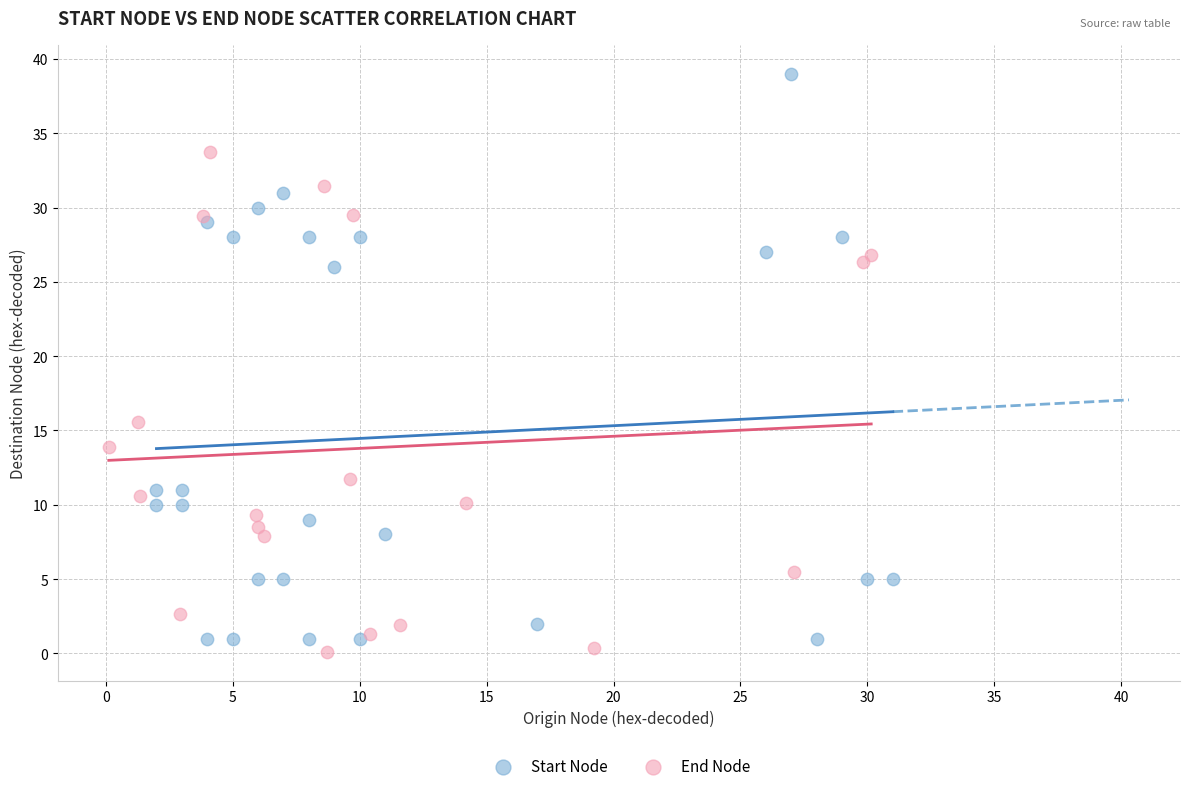

Which series reaches the maximum Y coordinate?

Start Node